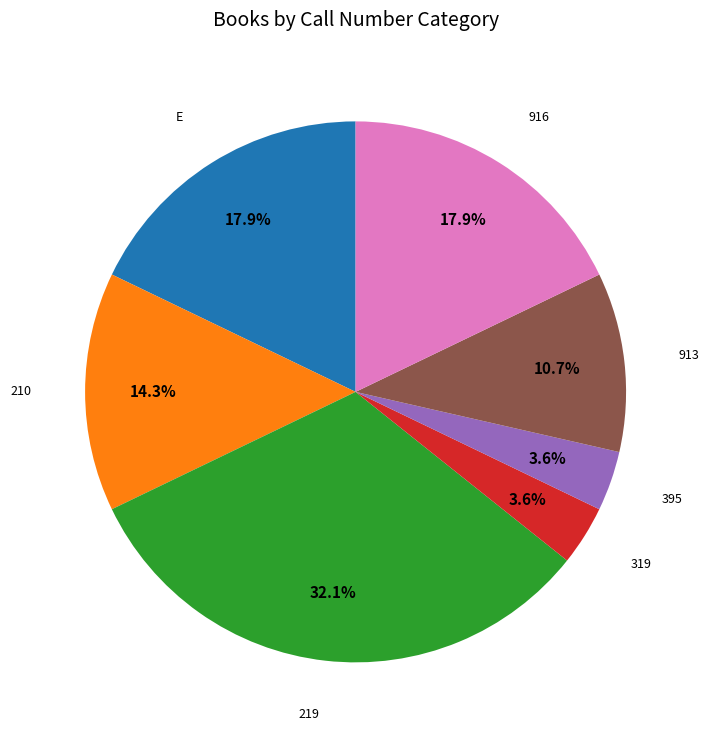

Is there a majority slice in this chart?

No